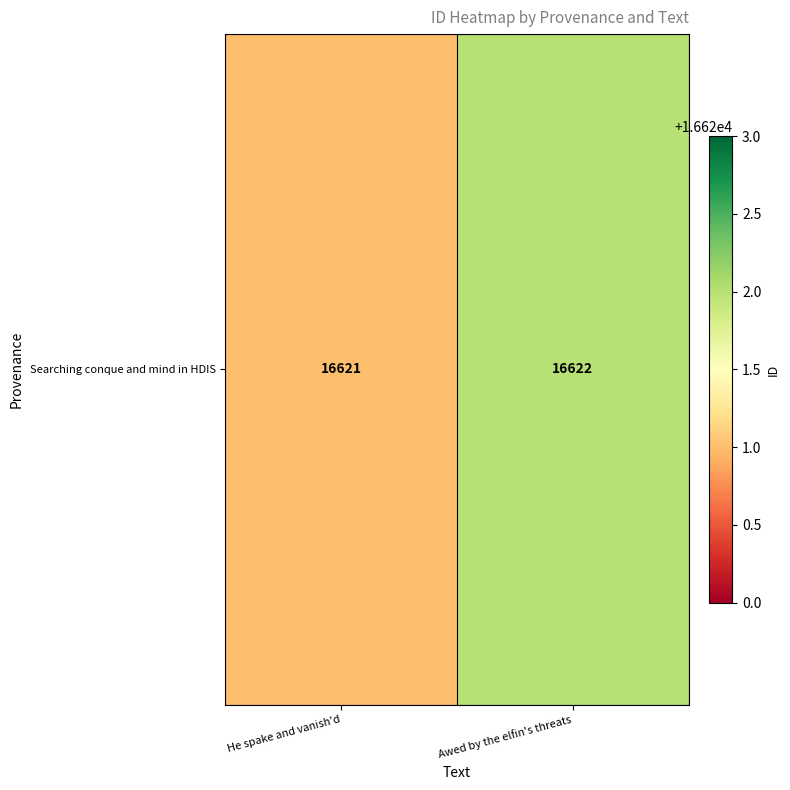

Reading left to right, extract all data points from this chart.

16621	16622